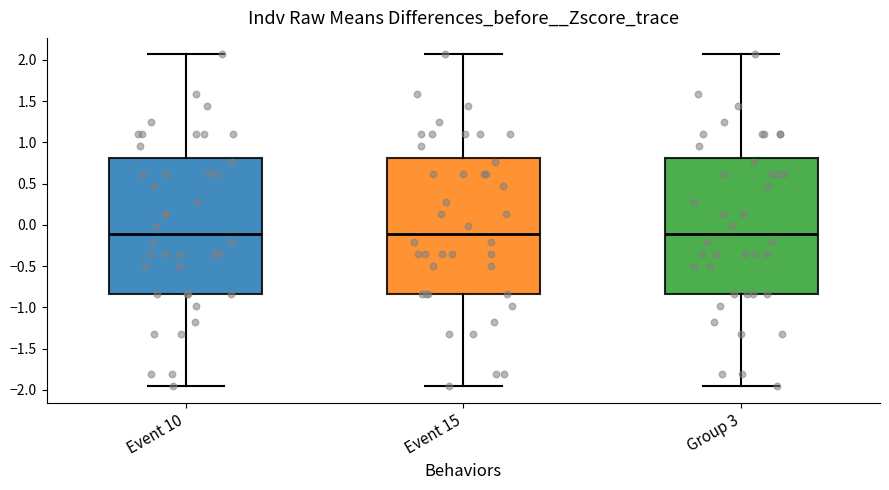

Reading left to right, transcribe this box plot: for each box, give where its median line is, the range the box spans, and where its two whiskers end, as read against the y-axis. The values are not printed on the chart, so give them approximately, as read against the axis.

Event 10: median -0.10, box -0.85 to 0.80, whiskers -1.95 to 2.05
Event 15: median -0.10, box -0.85 to 0.80, whiskers -1.95 to 2.05
Group 3: median -0.10, box -0.85 to 0.80, whiskers -1.95 to 2.05